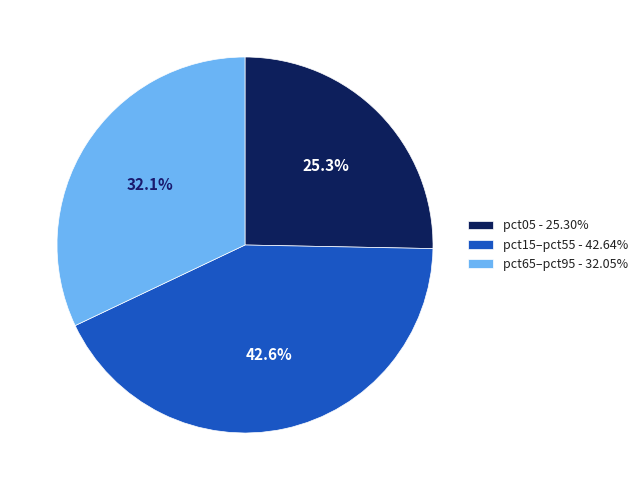

Count the number of slices in the pie.

3